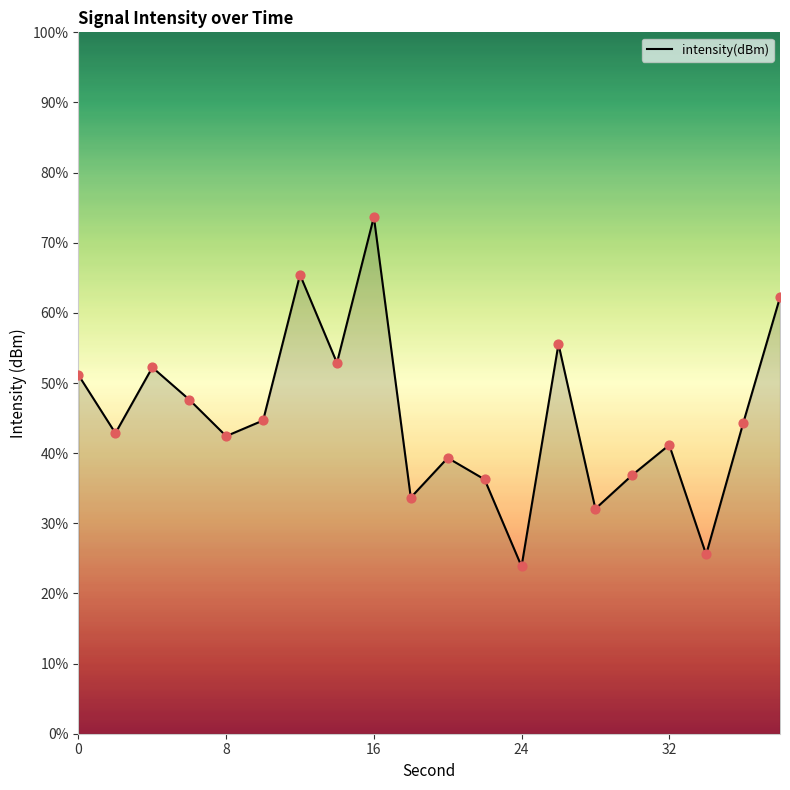

What is the difference between the maximum and minimum values?

49.8